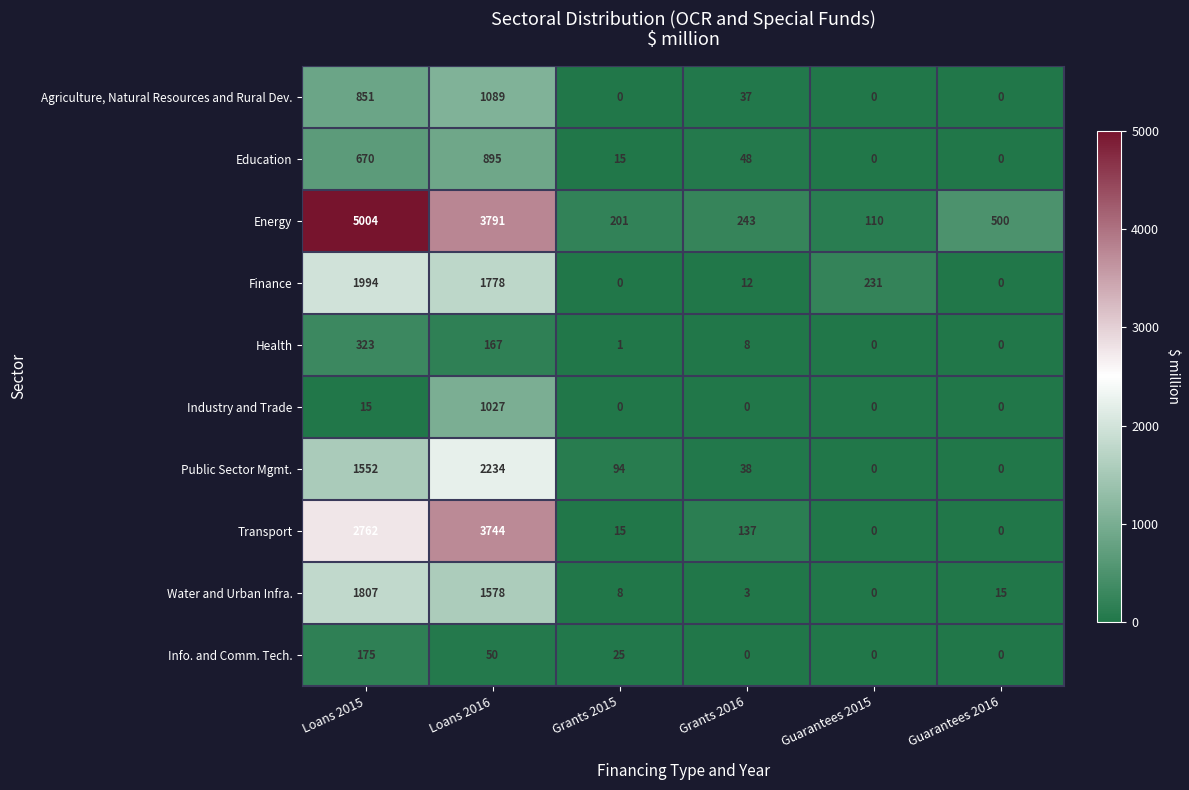

The value of Info. and Comm. Tech. at Grants 2015 is 25. True or false?

True